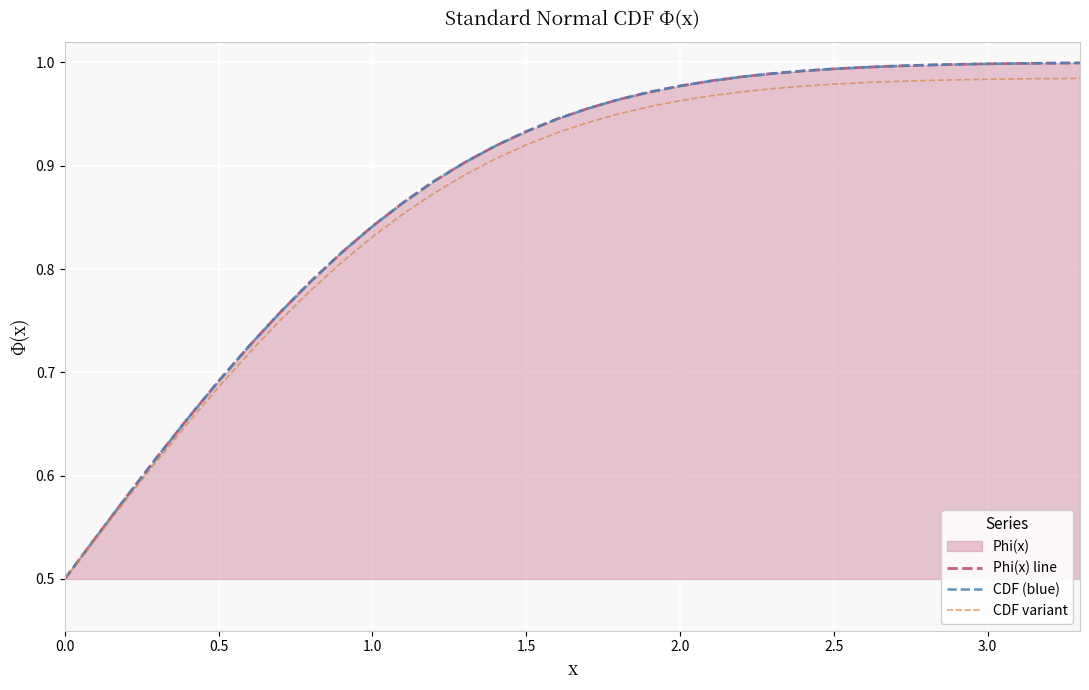

How many data points does each series have?

34